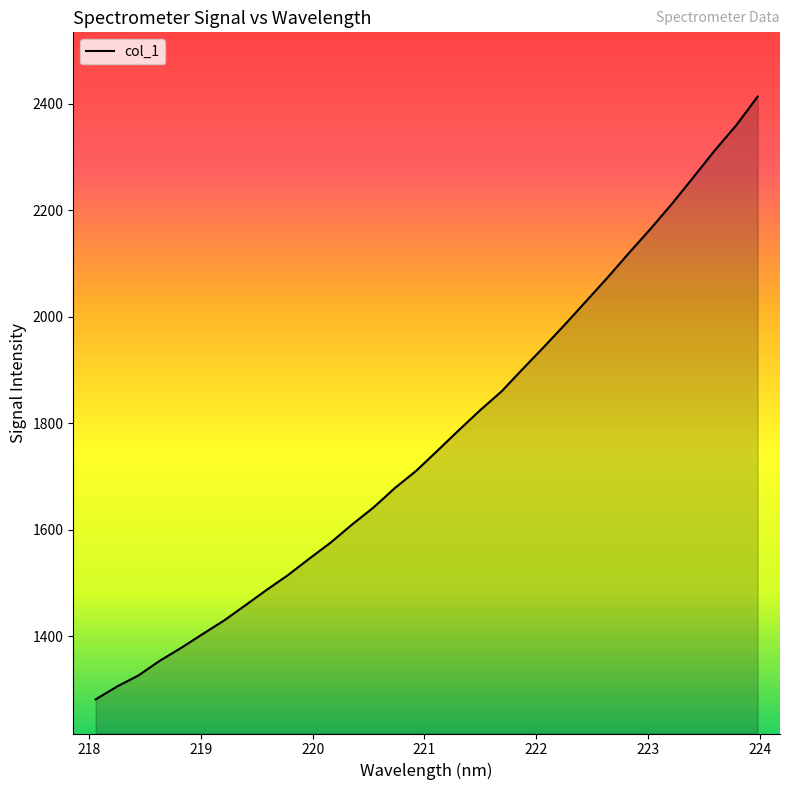

What is the average value?

1772.0